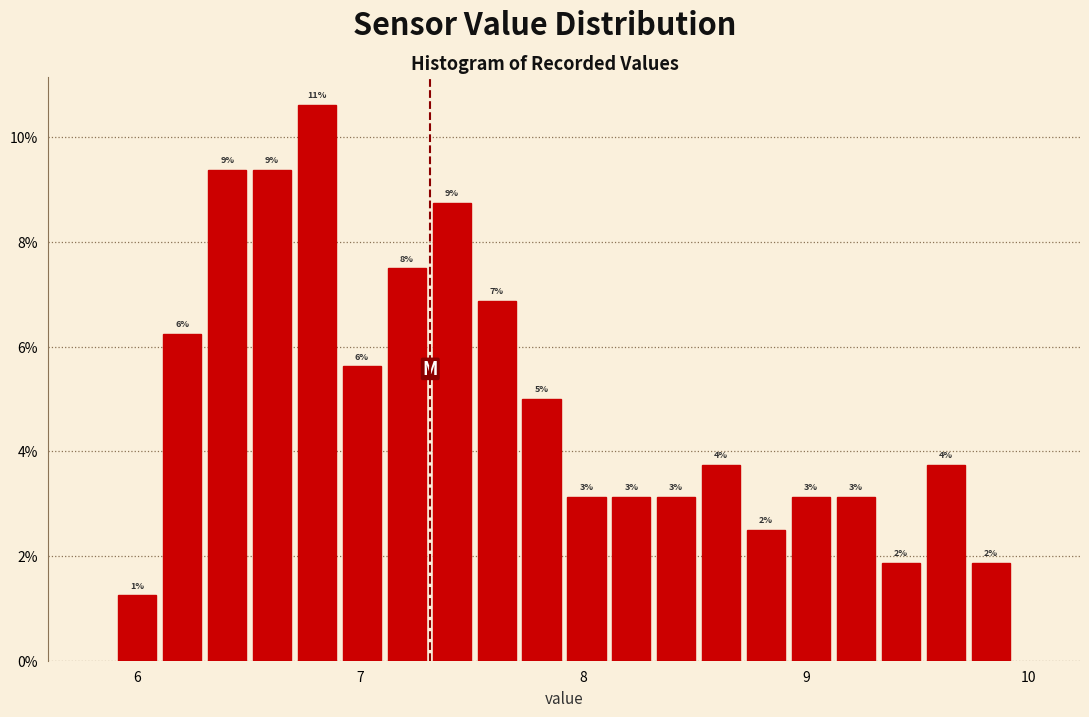

Read against the x-axis, roughly where is the centre of the tallest bar?

6.8